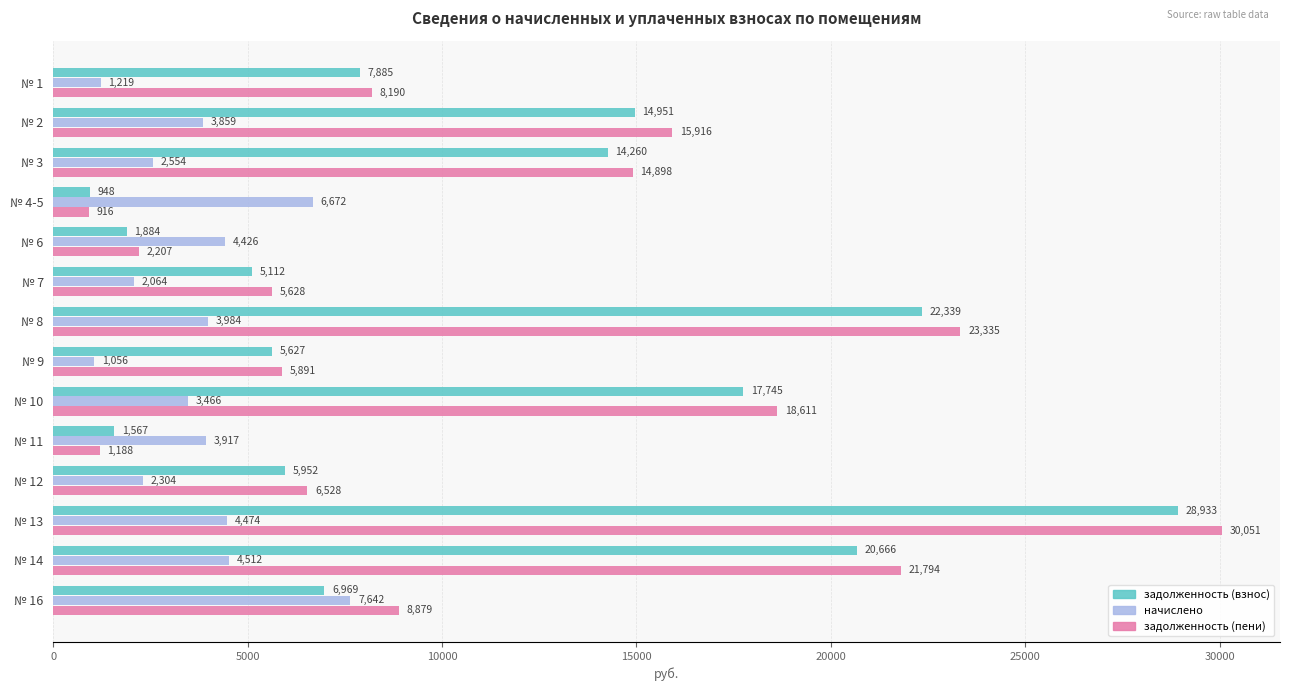

Which series has the largest range (max minus min)?

задолженность (пени)